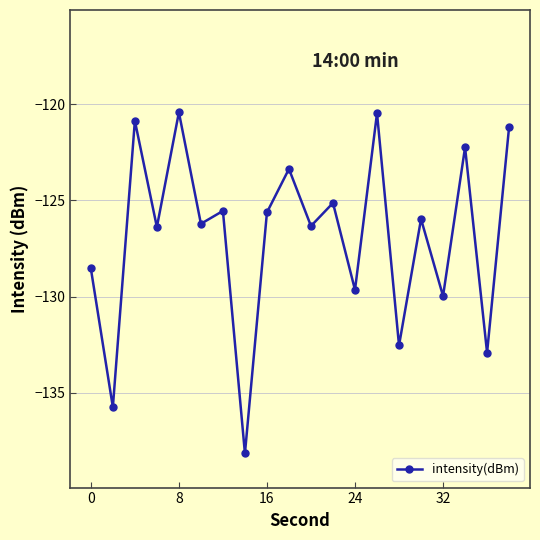

What is the value of the 11th point from the left?

-126.3